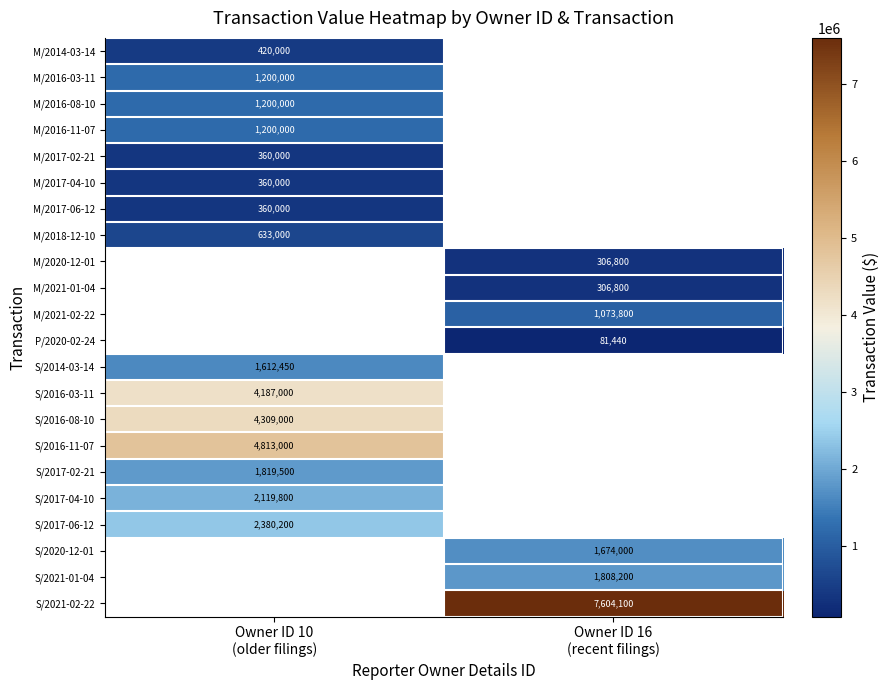

Is it true that M/2017-04-10 equals 562195.9 at Owner ID 10 (older filings)?

False